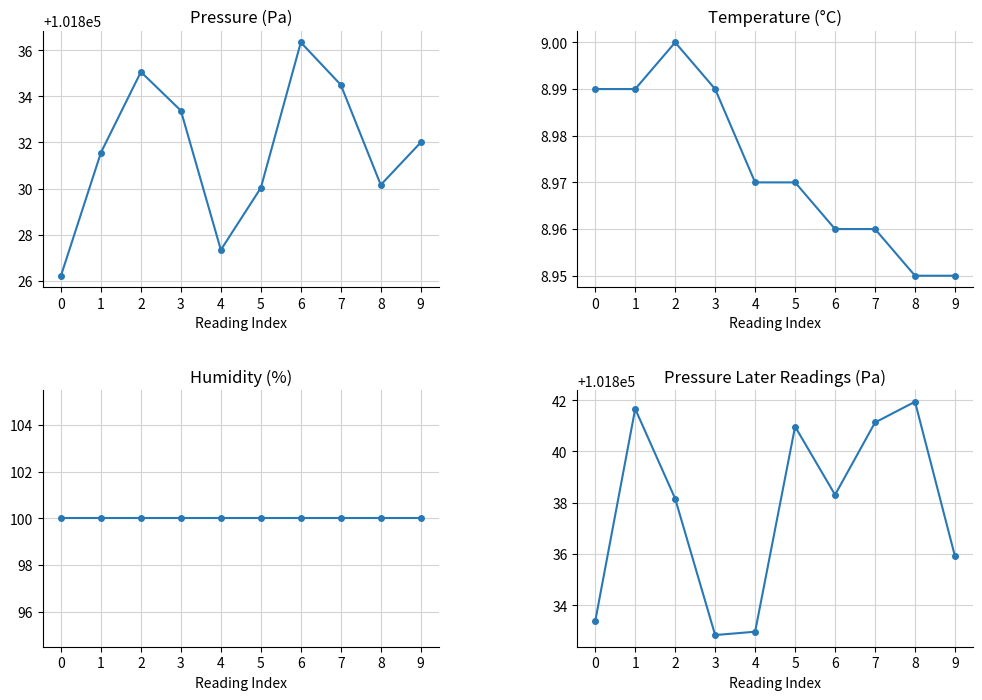

What is the total value across all series at 7?

203784.6